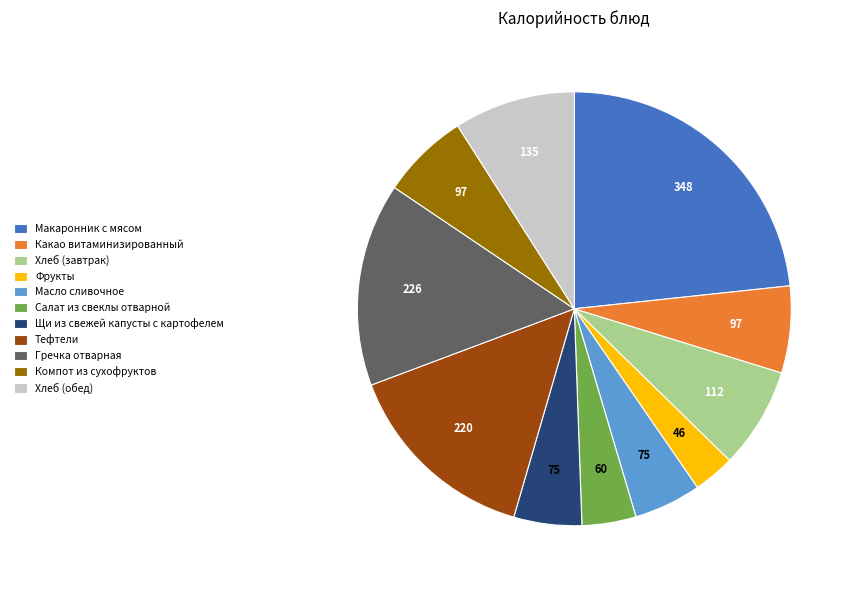

Combined, do Масло сливочное and Салат из свеклы отварной account for over 50%?

No